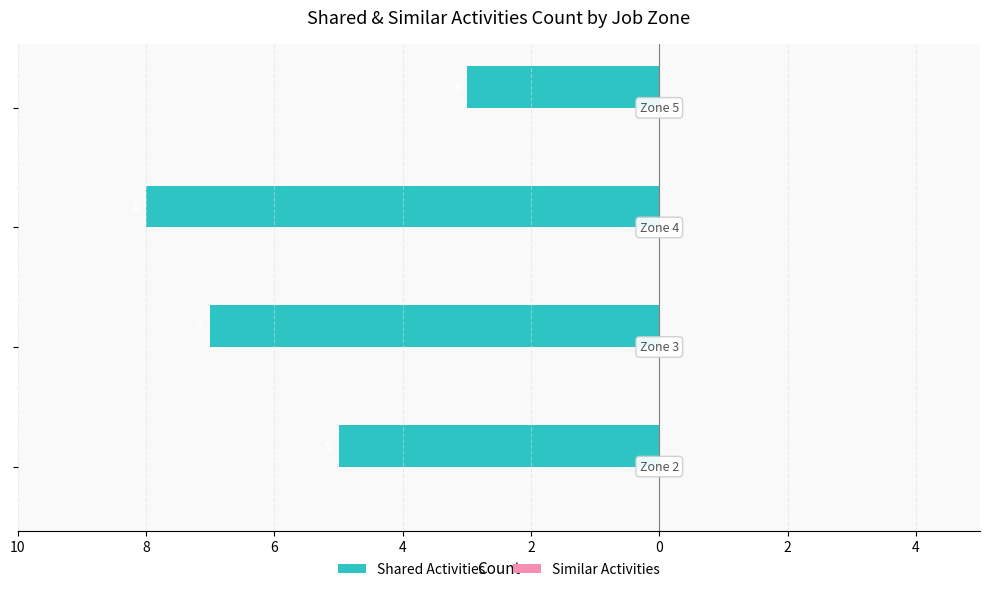

Does the chart contain stacked bars?

No